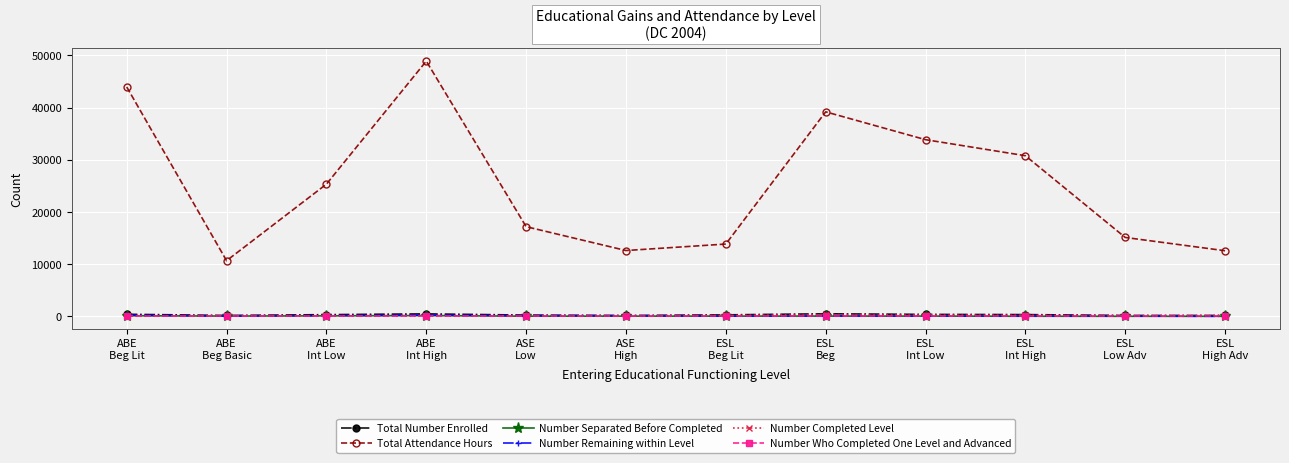

What is the label of the 8th point from the right?

ASE
Low